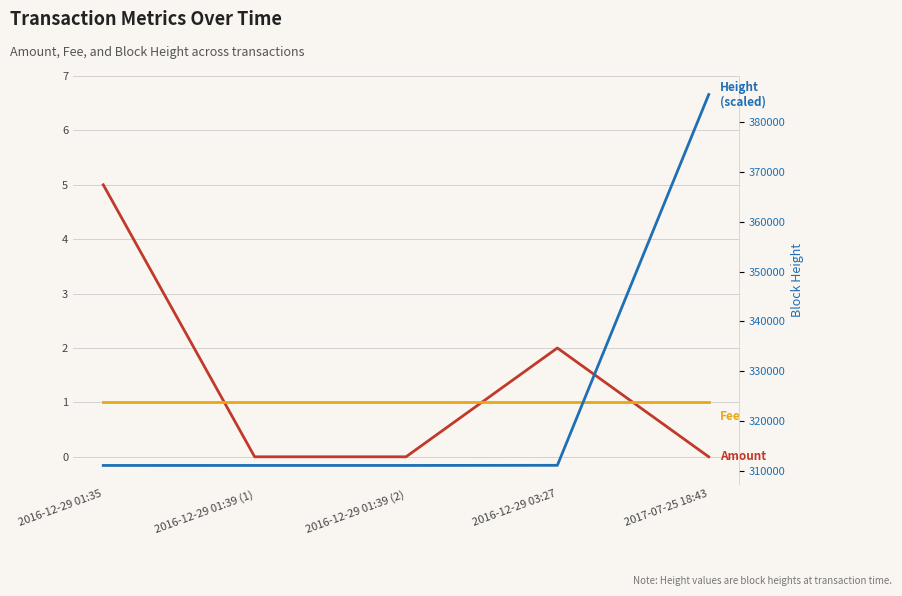

What position from the right is 2017-07-25 18:43?

1